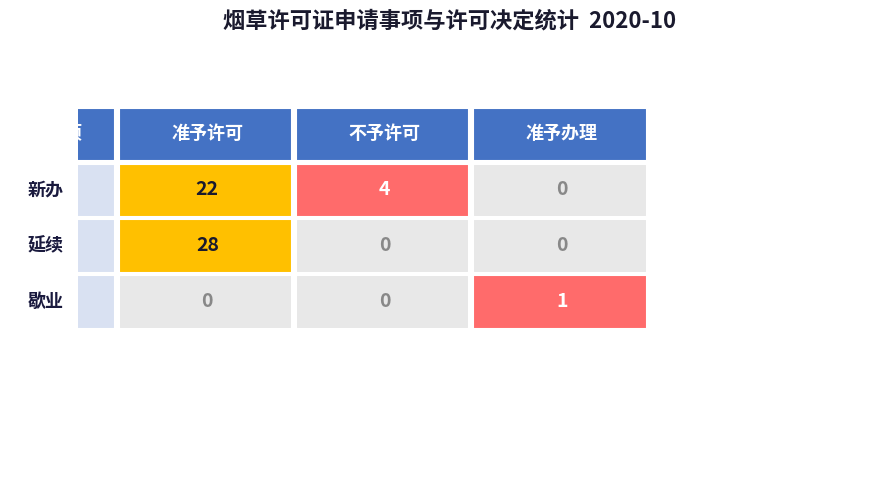

The value of 歇业 at 准予办理 is 1. True or false?

True